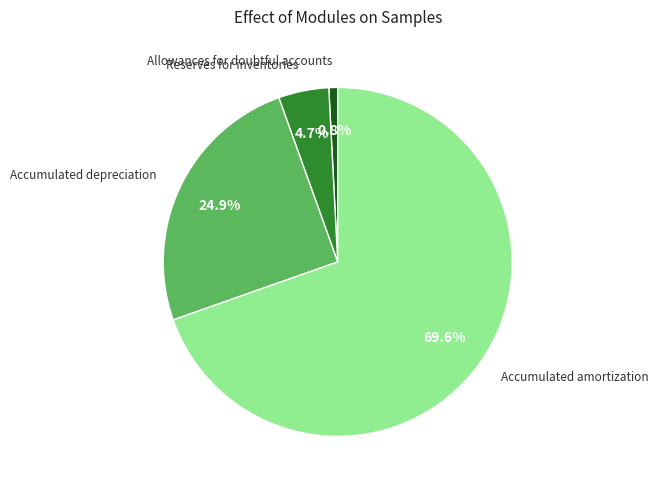

Which category has the biggest portion of the pie?

Accumulated amortization